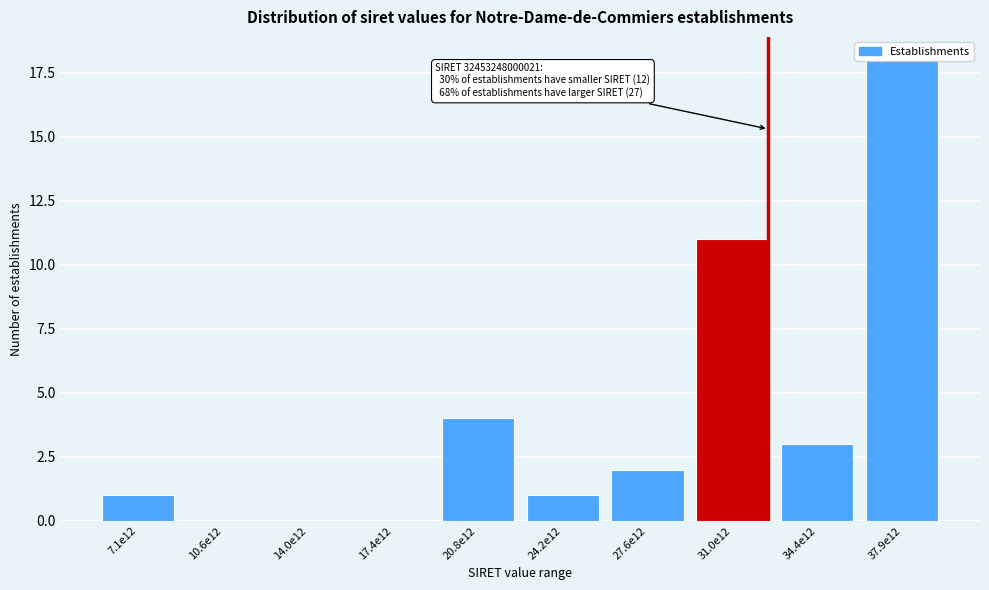

Is it true that the value at 37.9e12 is 18?

True